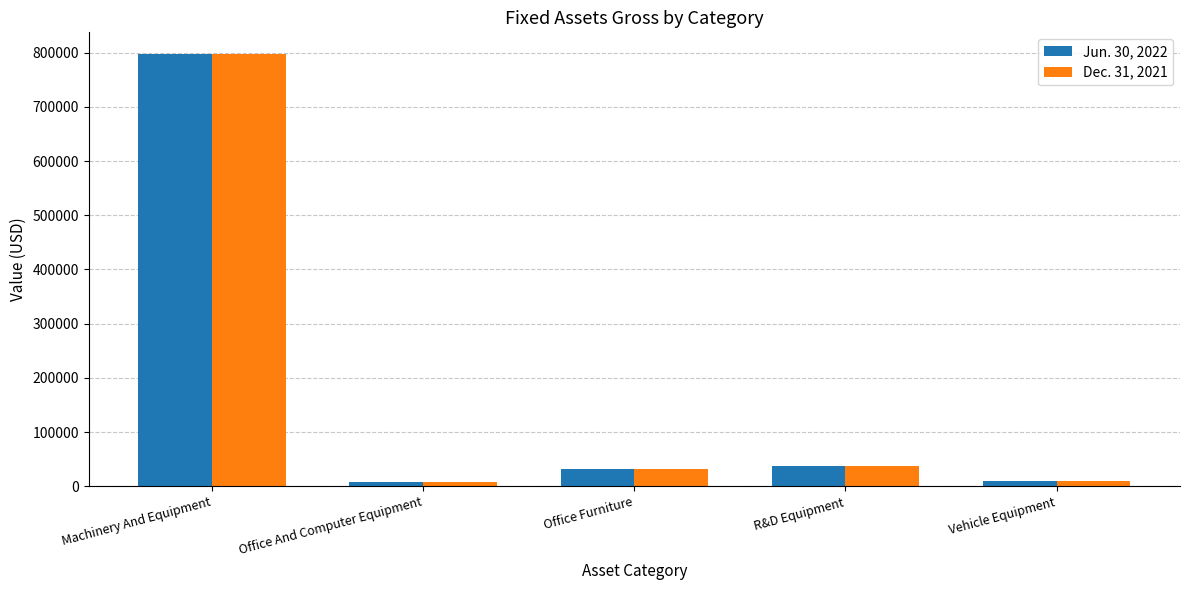

Are the bars grouped side by side (vs. stacked)?

Yes